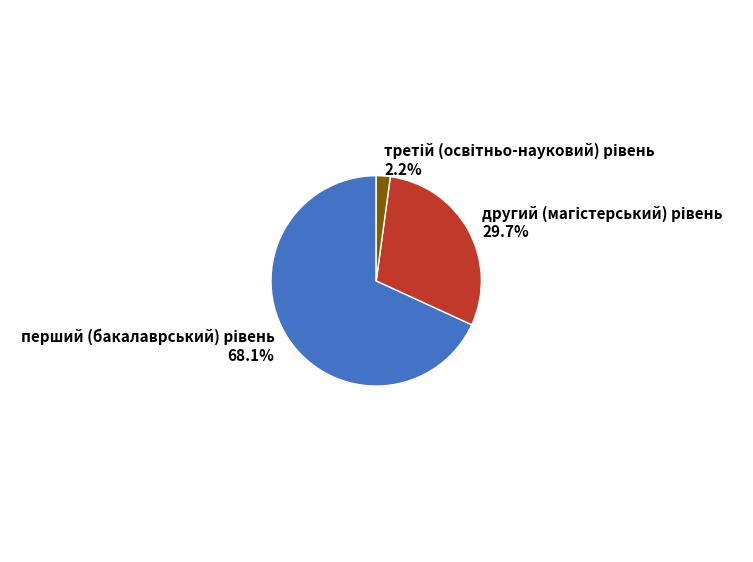

Count the number of slices in the pie.

3